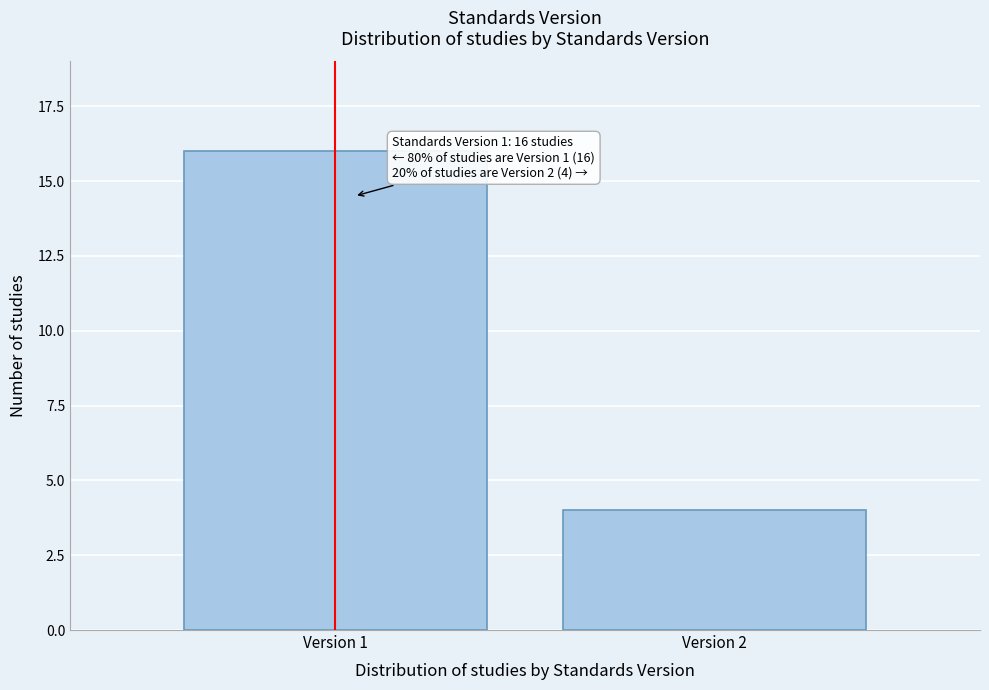

Reading right to left, list all the values displayed in this chart.

Version 2=4	Version 1=16